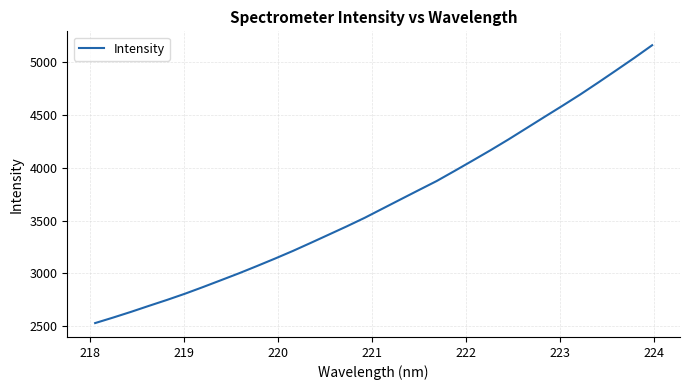

Does the chart display data point markers on the line(s)?

No